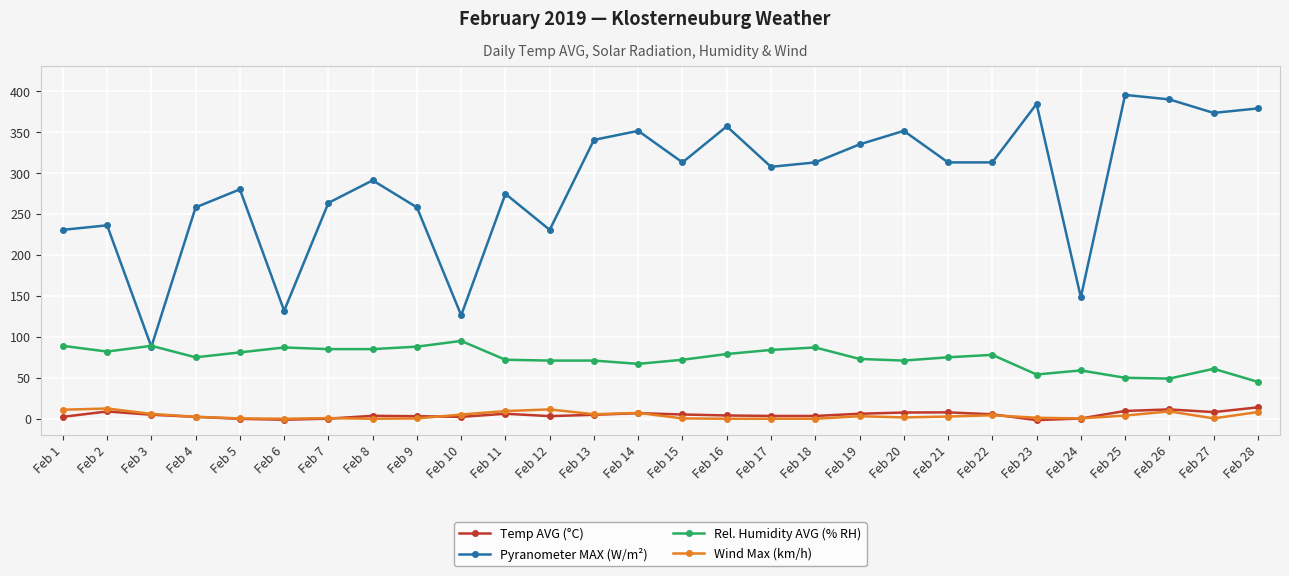

What is the difference between the highest and lowest values at Feb 20?

349.8